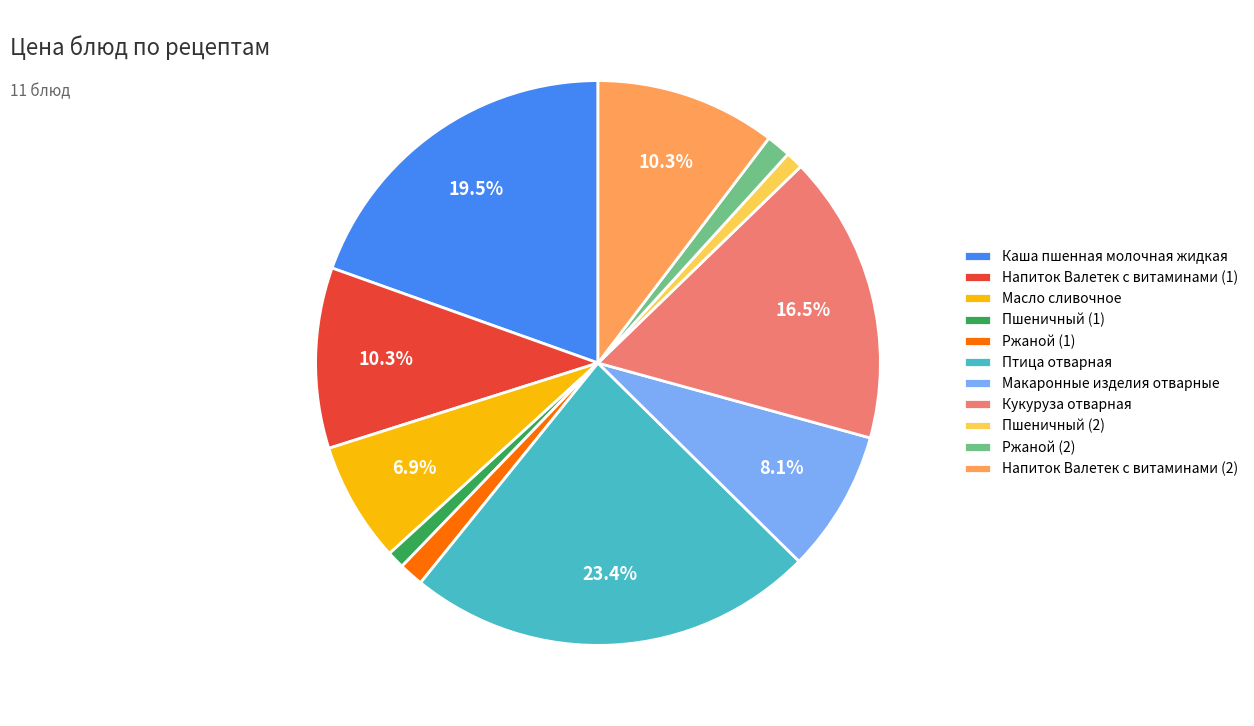

How many segments does this pie chart have?

11